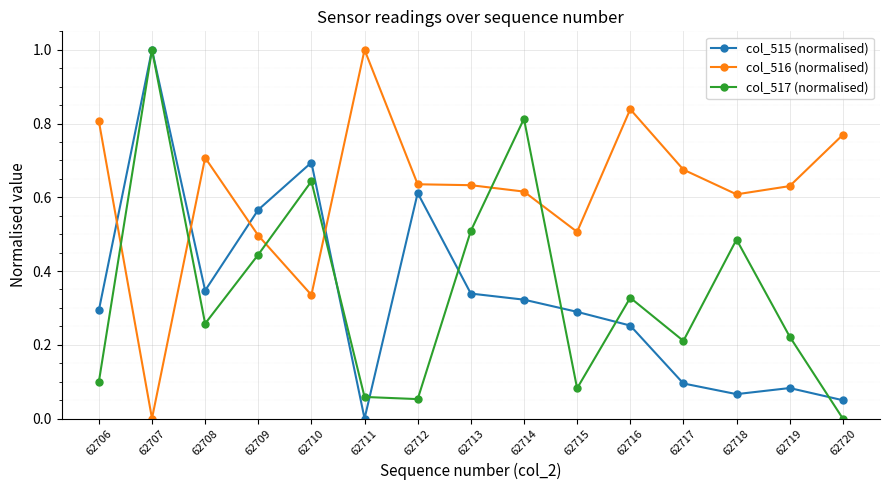

Is it true that col_517 (normalised) equals 0.9 at 62710?

False